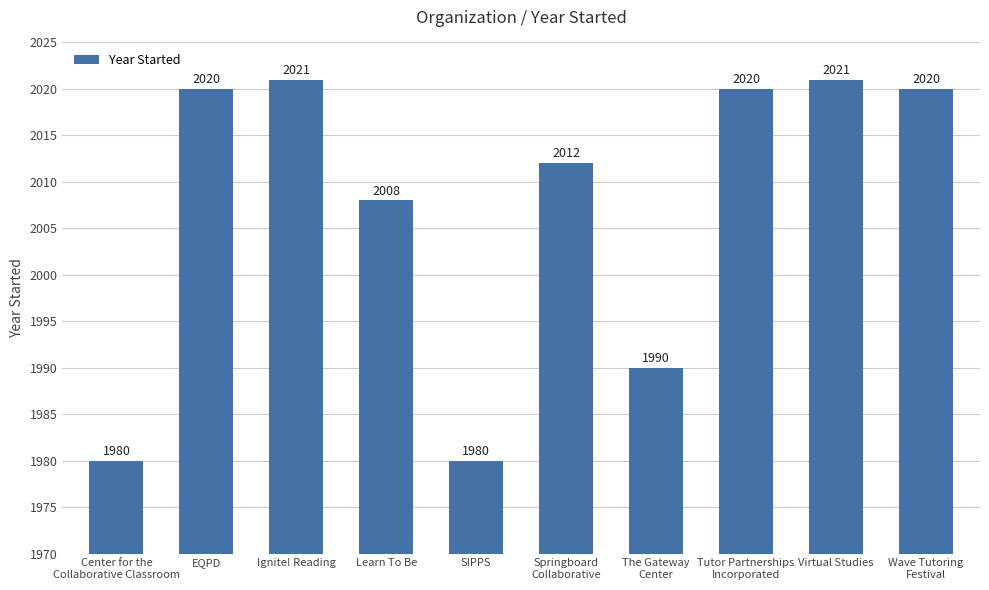

Approximately how many times larger is the value at Wave Tutoring
Festival compared to Virtual Studies?

1.0